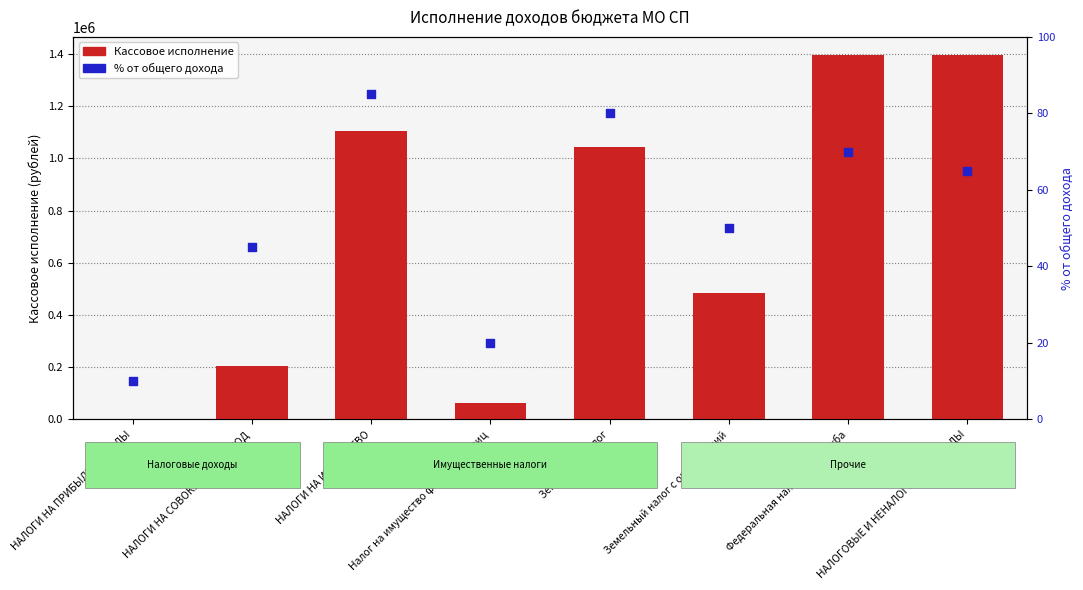

At which category is the sum across all series the highest?

Федеральная налоговая служба